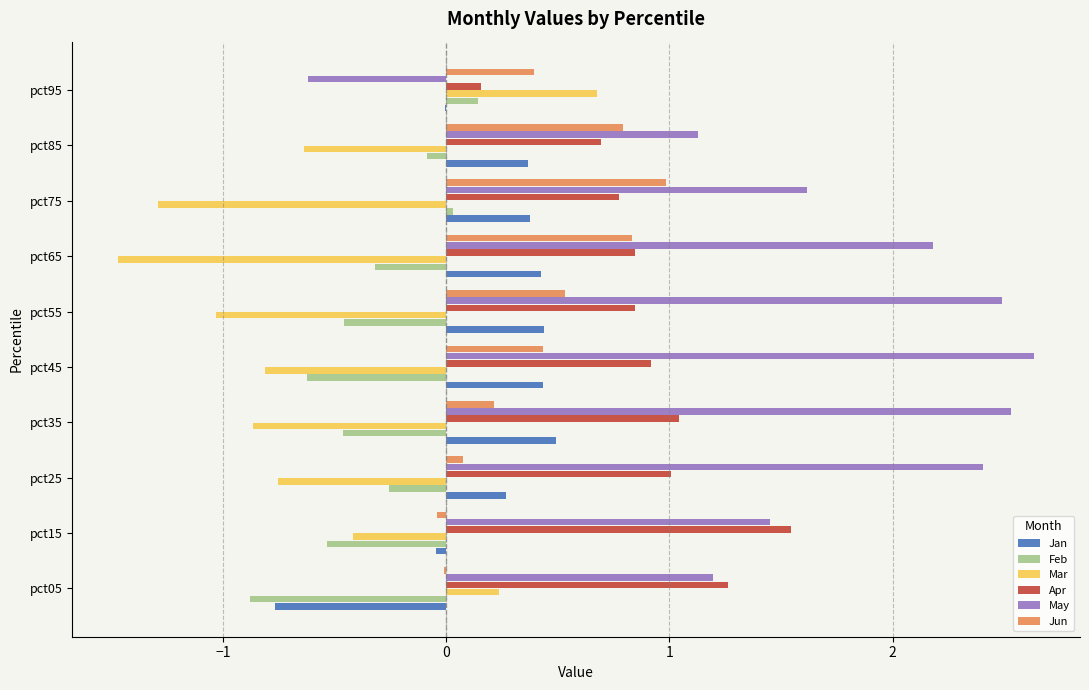

How many series are shown in this chart?

6